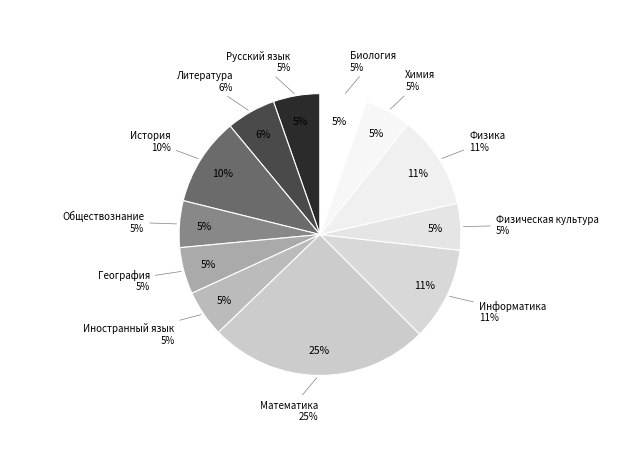

True or false: Русский язык accounts for 1% of the total.

False